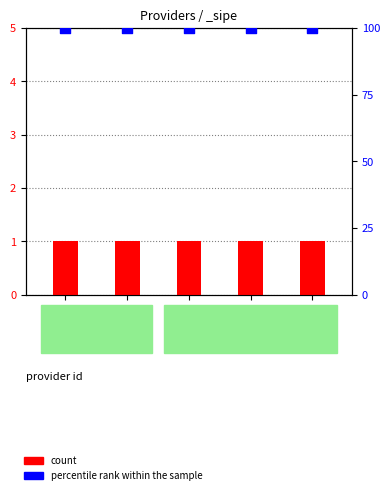

What is the total value across all series at 2238344?

101